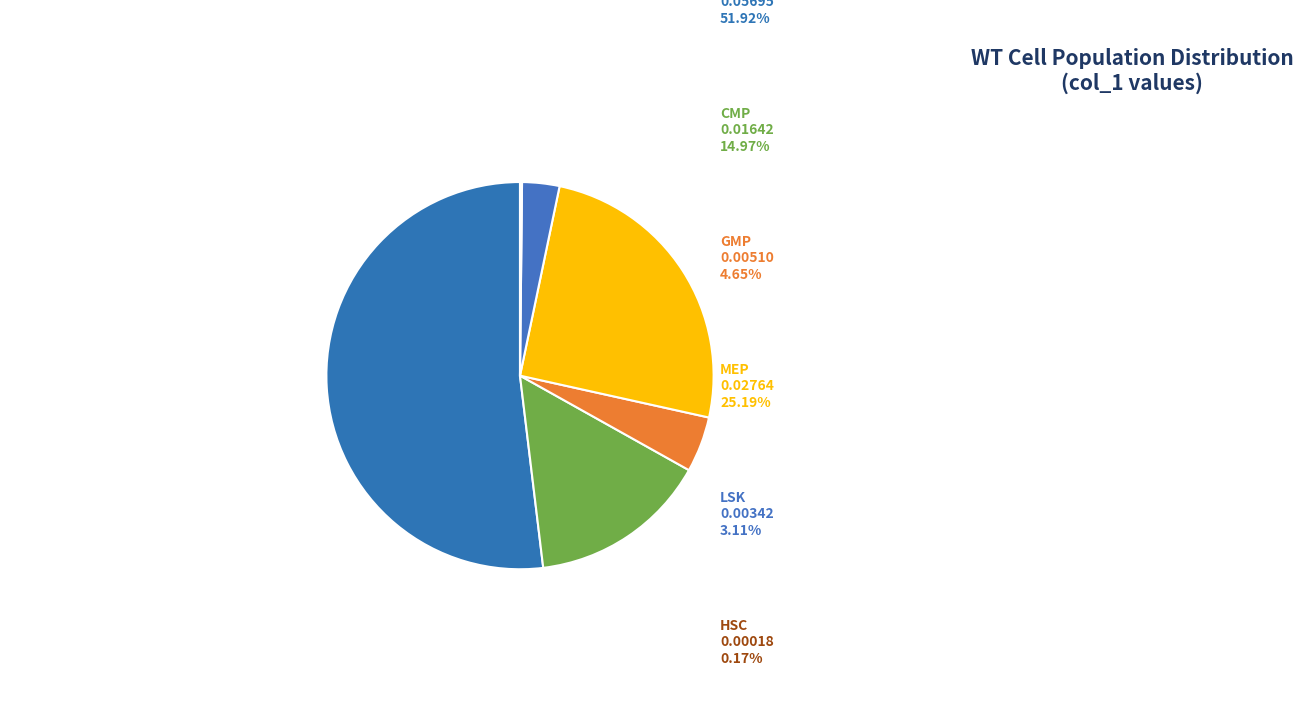

Count the number of slices in the pie.

6